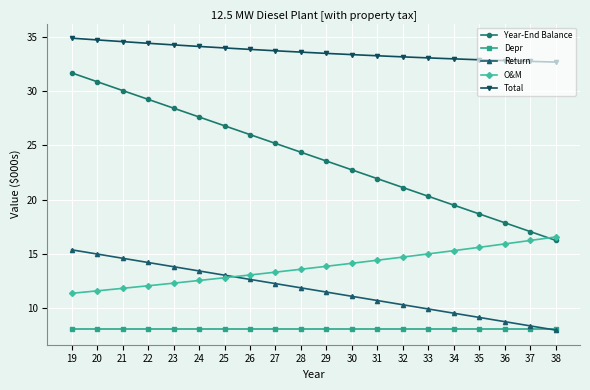

What is the value of the O&M point at the 11th from the left?

13.9